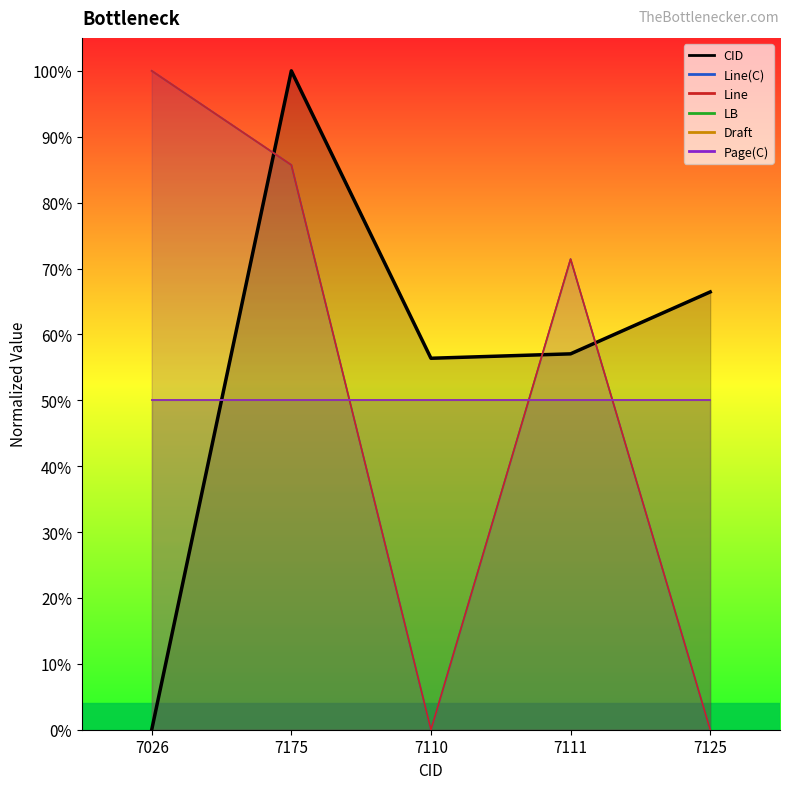

What is the difference between the CID values at 7110 and 7026?

0.6